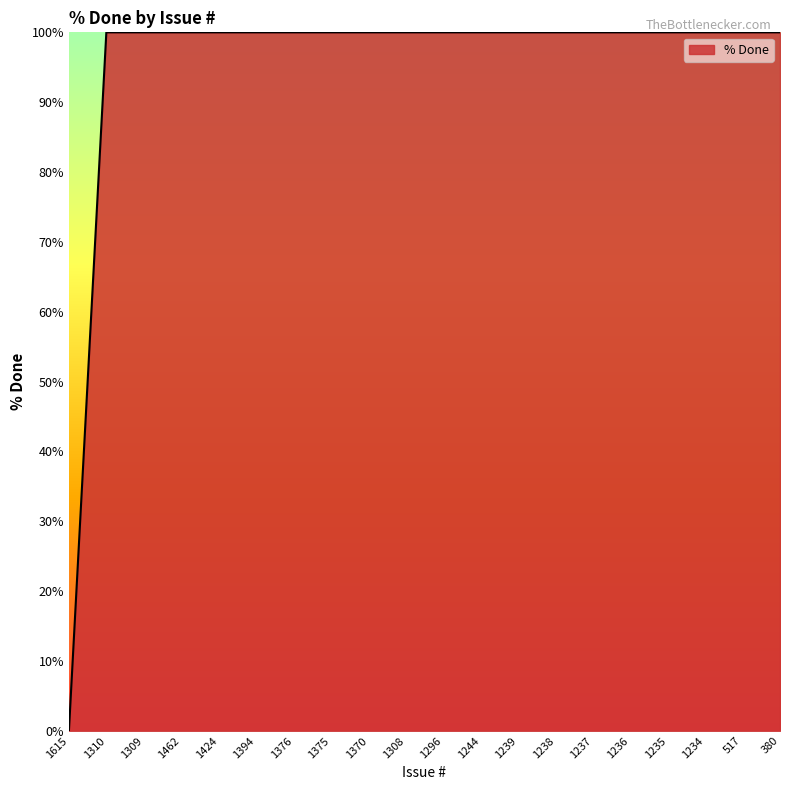

Does the chart have visible grid lines?

No